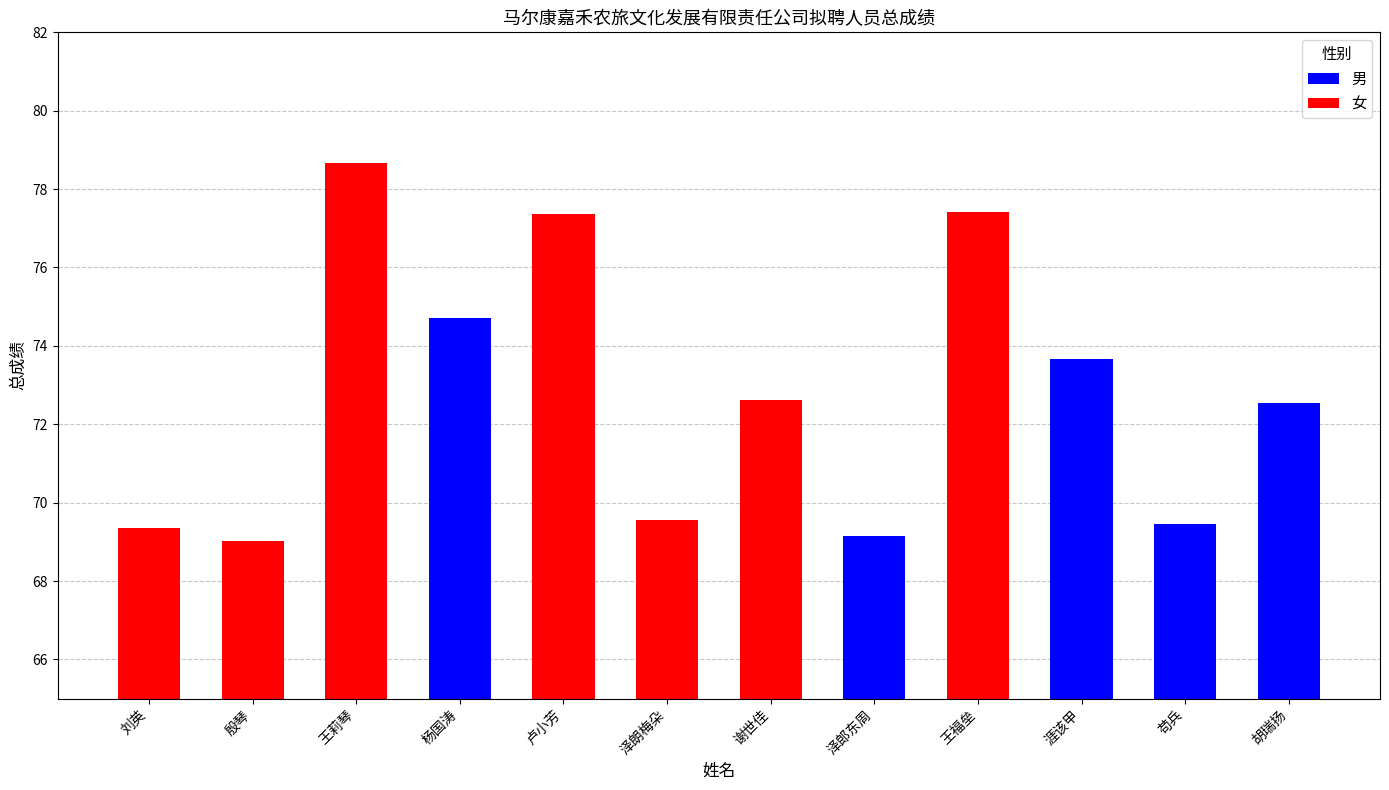

Rank the categories by value from highest to lowest.

王莉琴, 王福垒, 卢小芳, 杨国涛, 涯该甲, 谢世佳, 胡瑞扬, 泽朗梅朵, 苟兵, 刘英, 泽郎东周, 殷琴